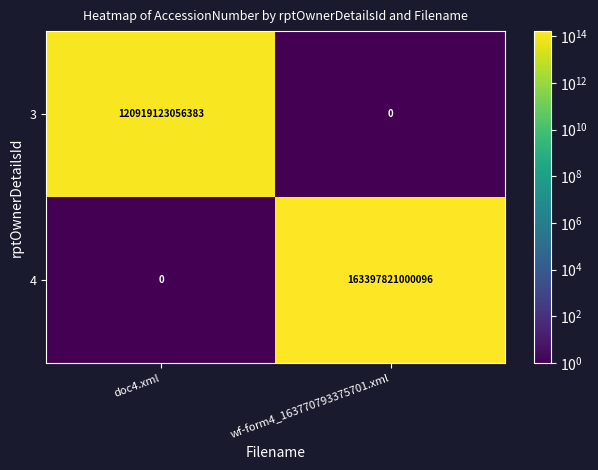

At which label does 3 reach its peak?

doc4.xml